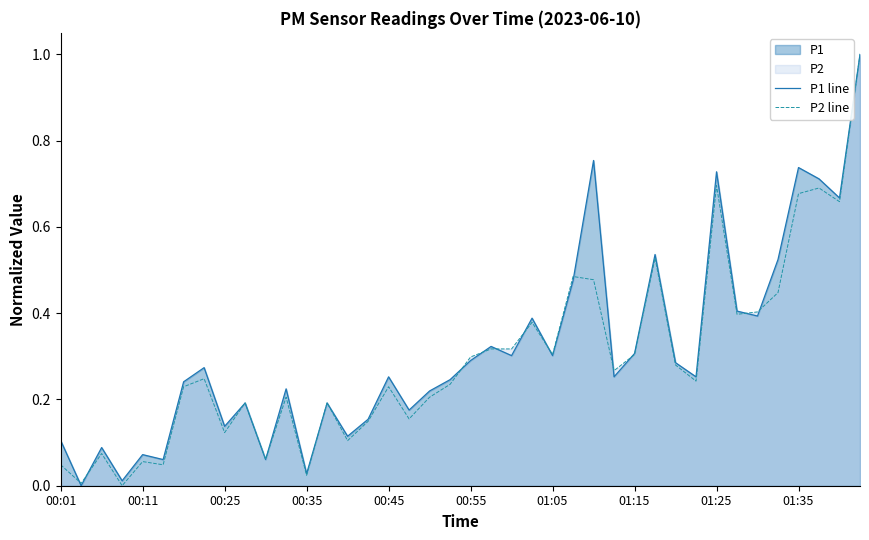

After their last crossing, which series has the higher values: P2 line or P1 line?

P1 line